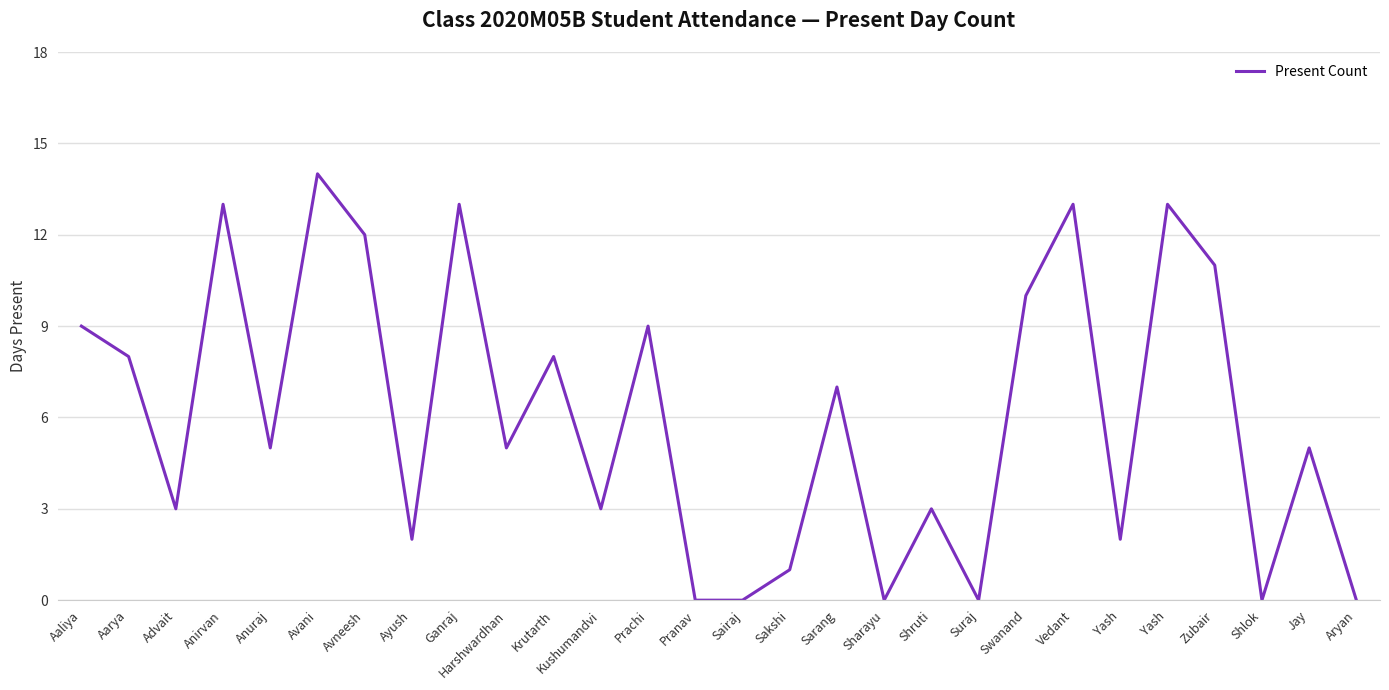

How many lines are shown in the chart?

1